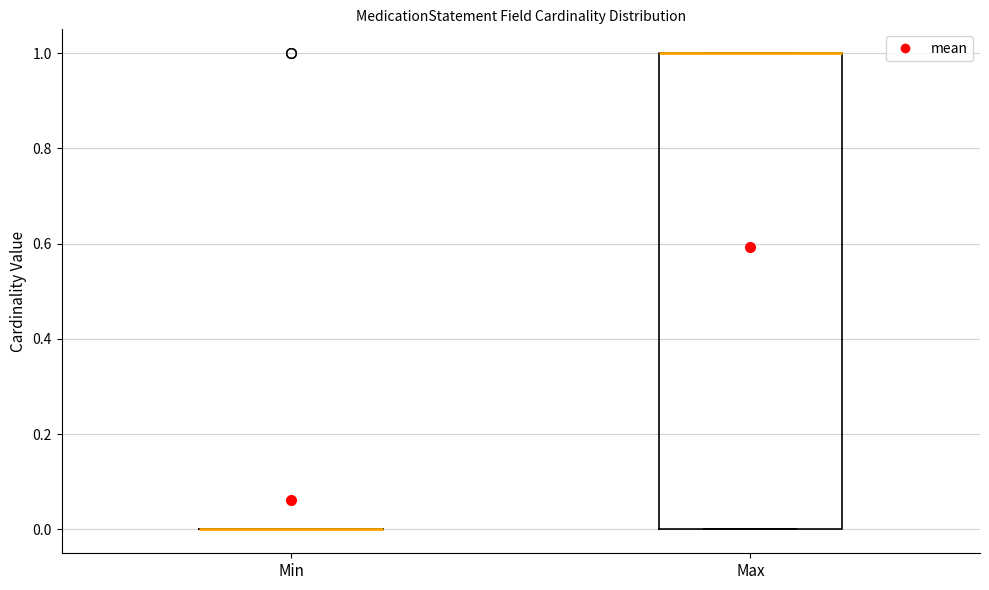

Reading left to right, read every box against the y-axis: the position of its median line, the range the box covers, and the ends of its whiskers. The values are not printed on the chart, so give them approximately, as read against the axis.

Min: box collapsed to a line at 0, whiskers 0 to 0
Max: median 1 (drawn on the box's upper edge), box 0 to 1, whiskers 0 to 1